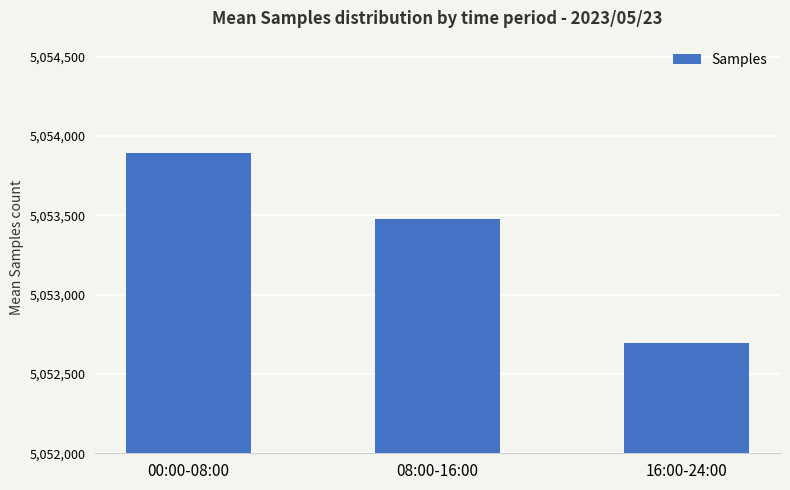

Count the values in the range 5052694 to 5053892.

3